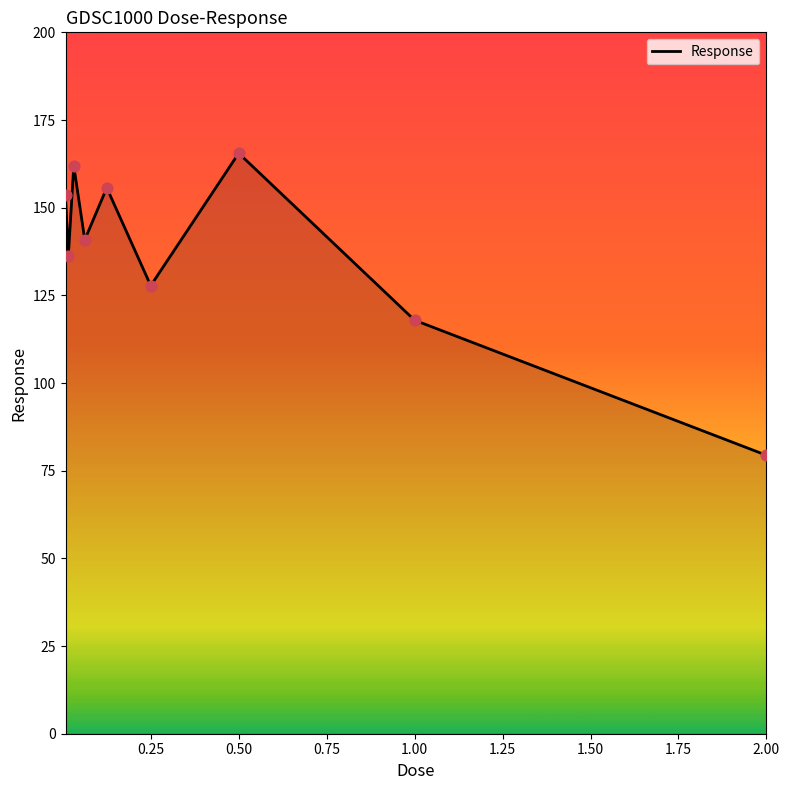

What is the maximum value shown in the chart?

165.5